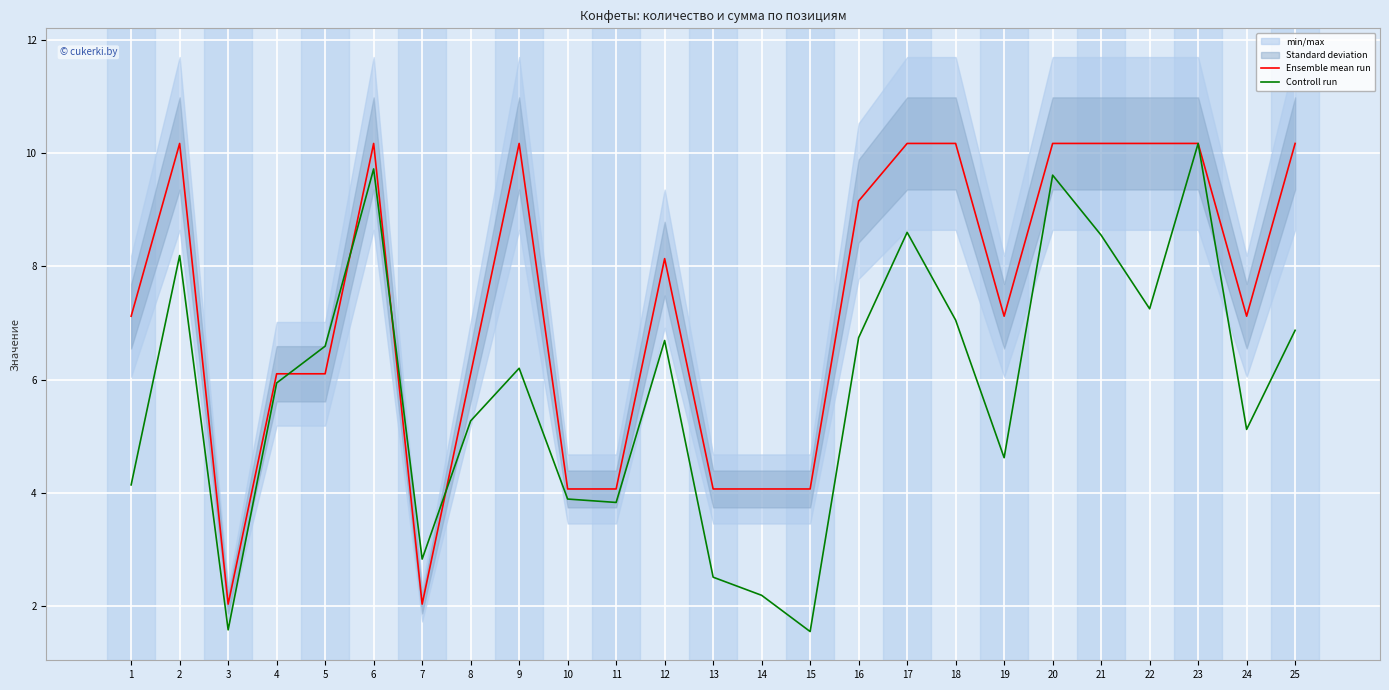

At which label is Controll run closest to 5?

24